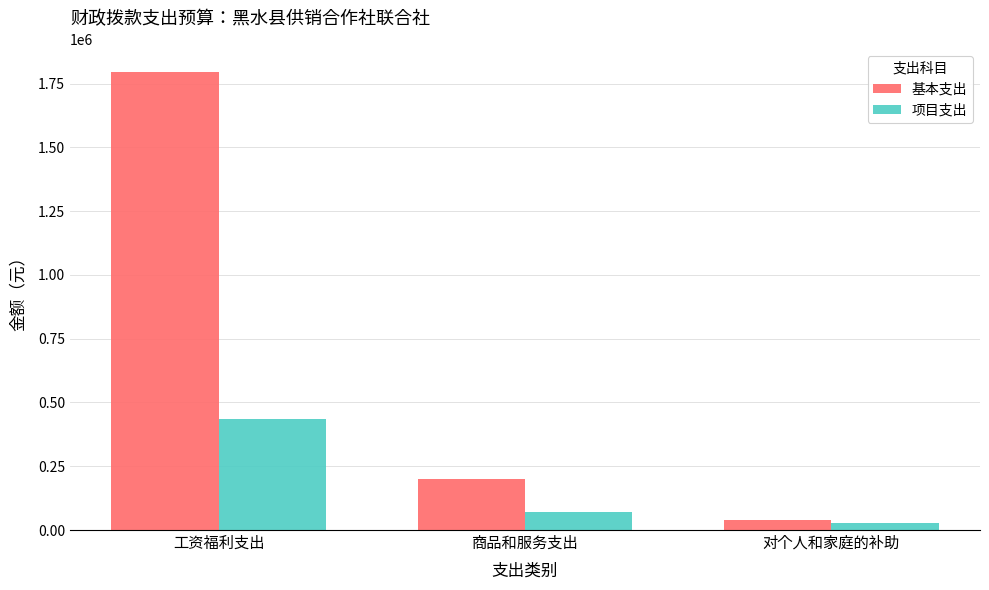

What is the greatest value displayed?

1796060.8